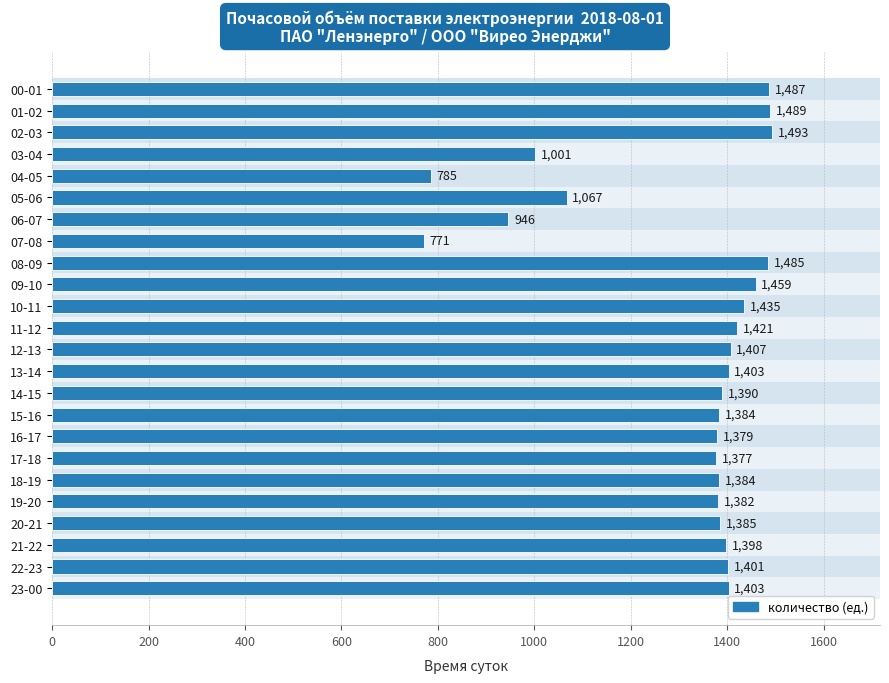

True or false: the data shows 413 at 00-01.

False